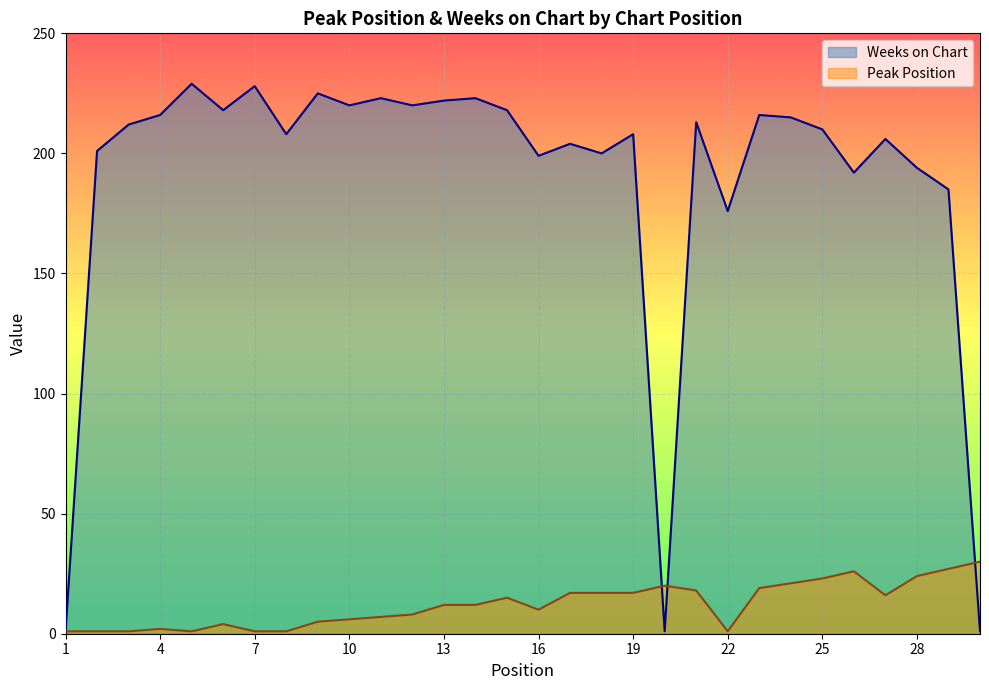

Which series has the largest total across all categories?

Weeks on Chart